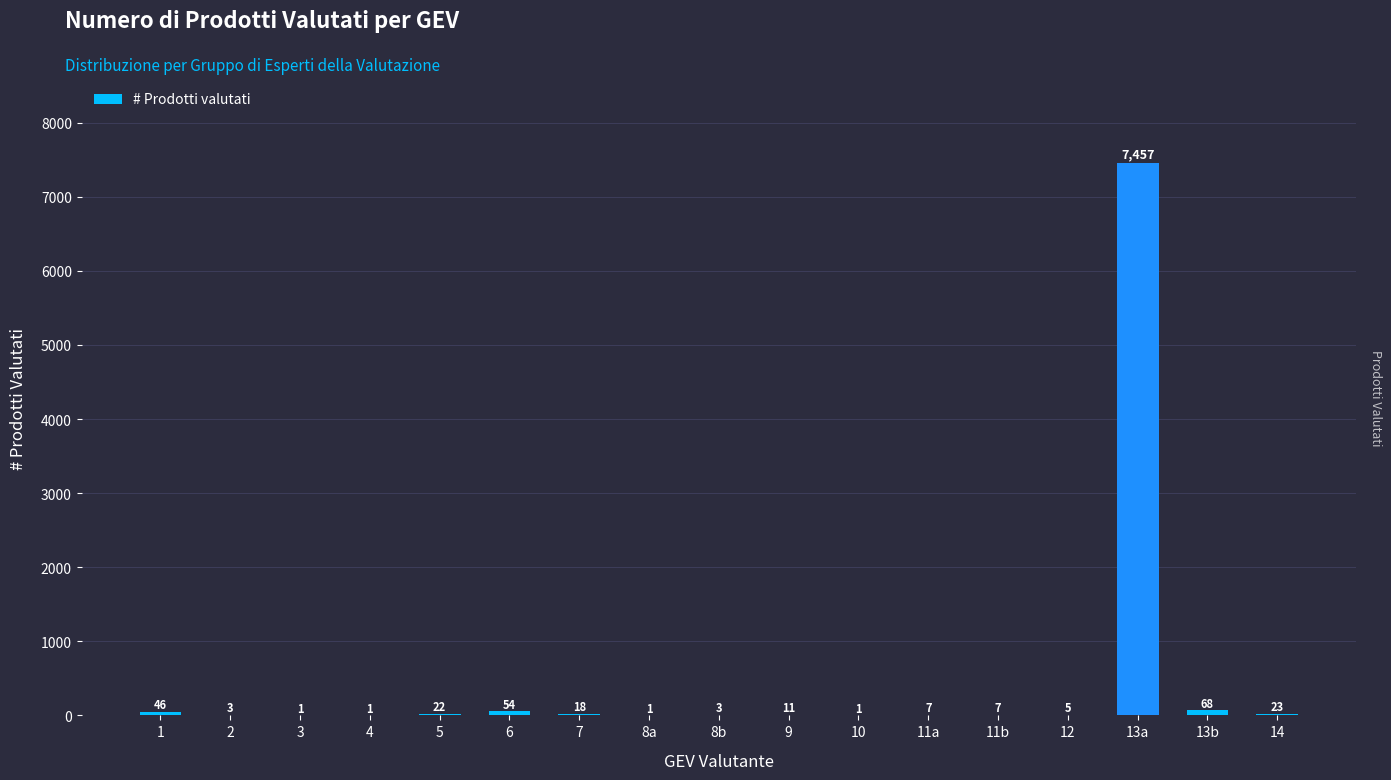

Reading left to right, what are all the values shown in this chart?

46	3	1	1	22	54	18	1	3	11	1	7	7	5	7457	68	23